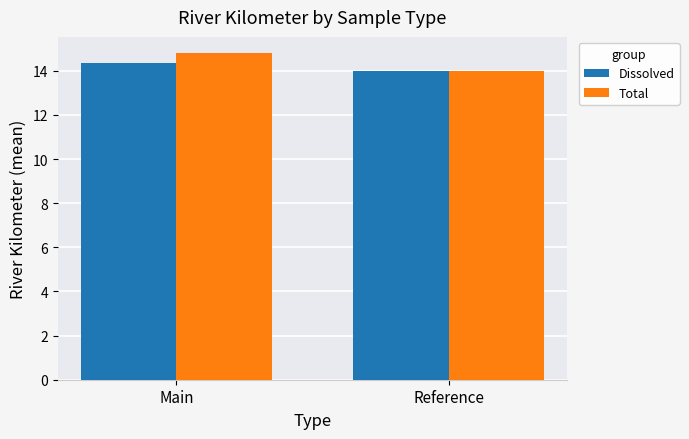

How many series are shown in this chart?

2